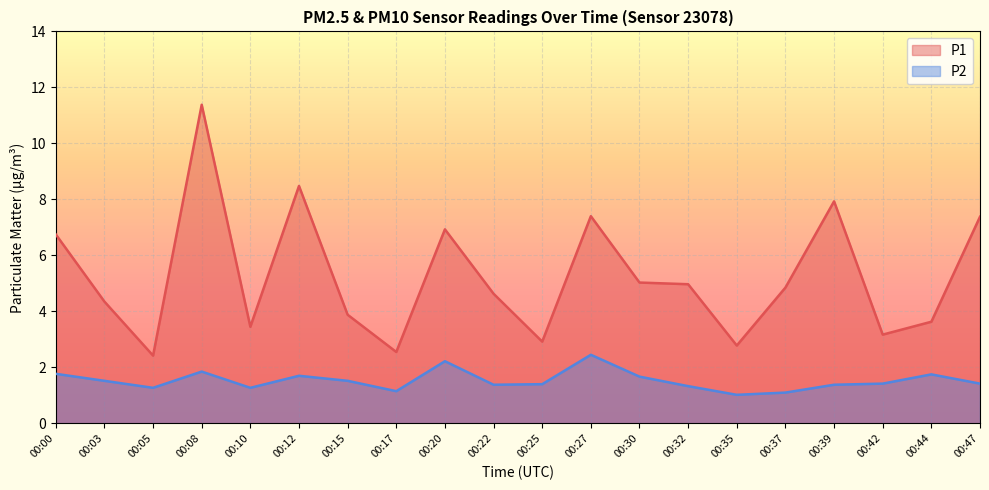

What are all the series names shown in the legend?

P1, P2